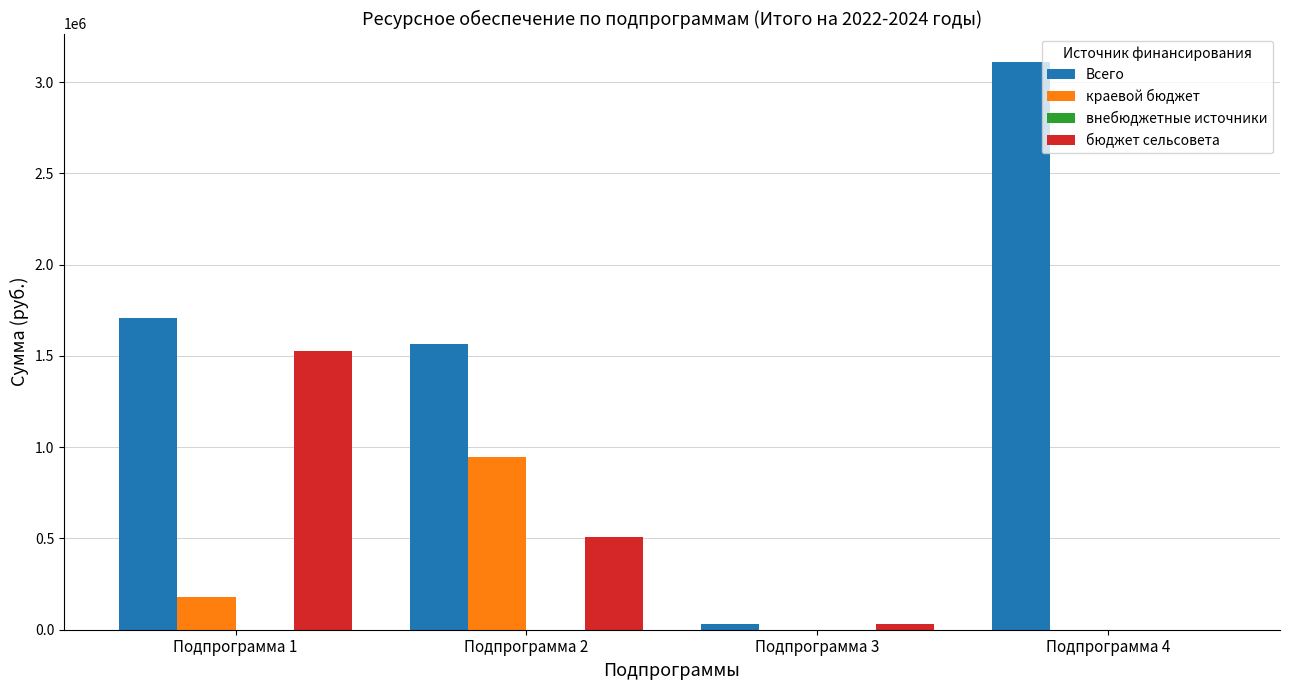

Are the bars grouped side by side (vs. stacked)?

Yes